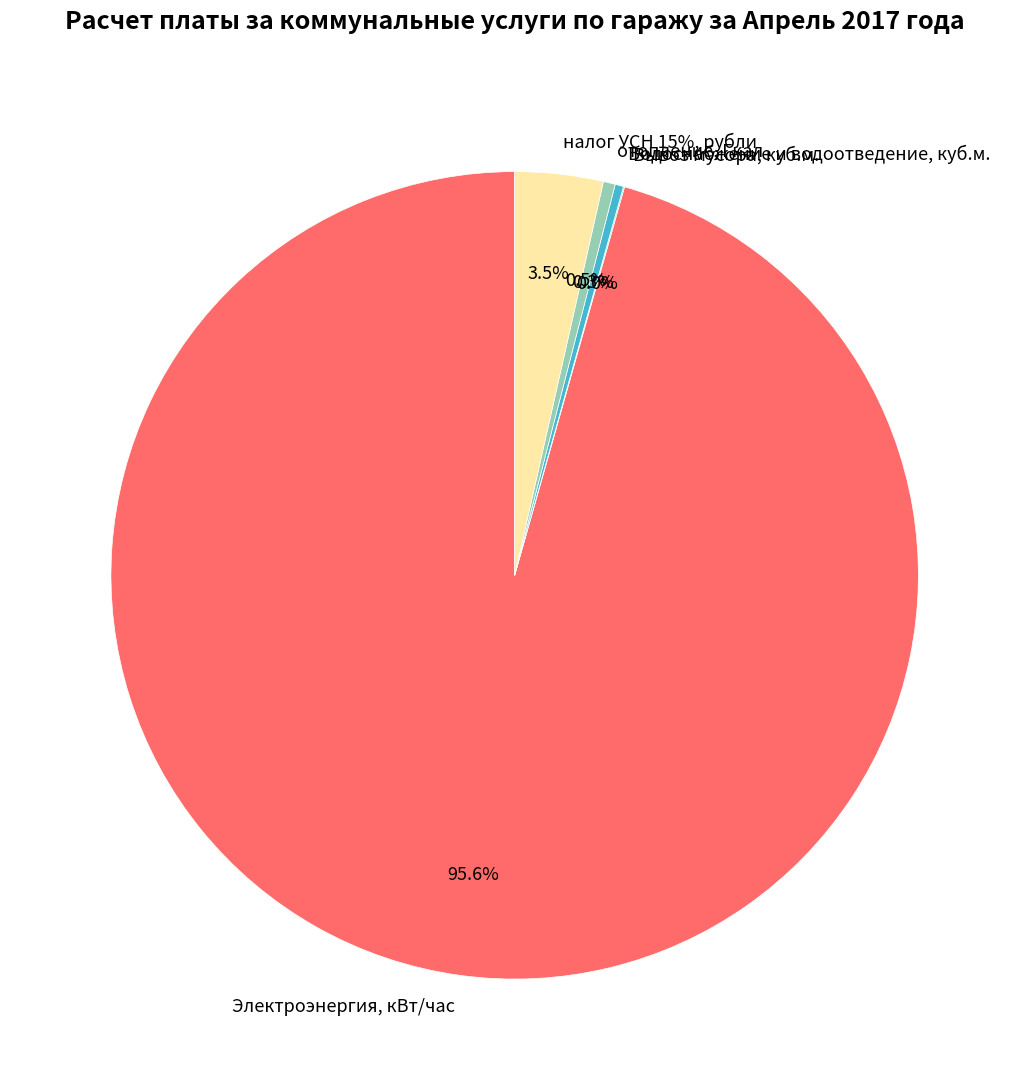

True or false: Электроэнергия, кВт/час accounts for 96% of the total.

True